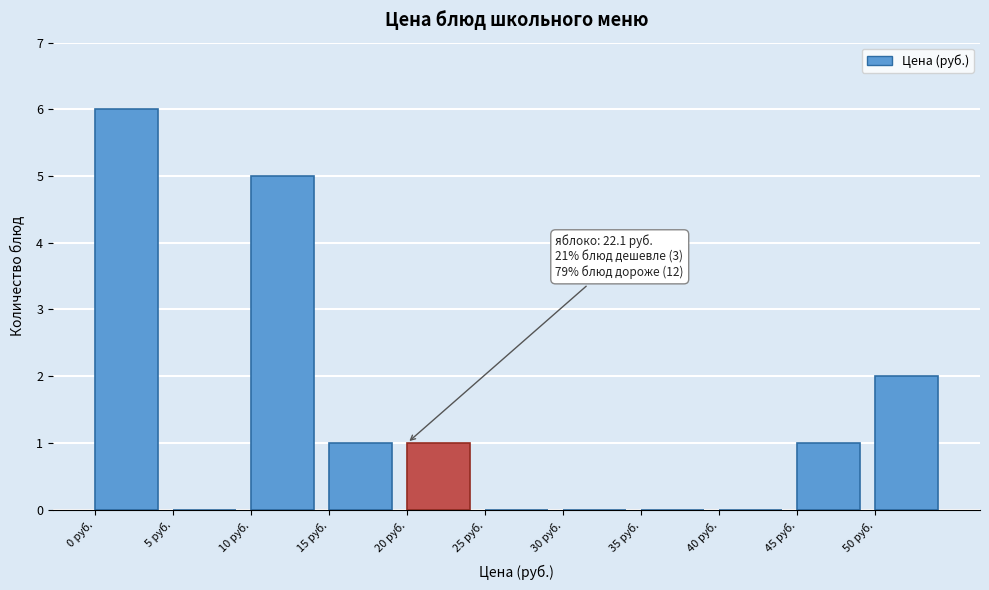

Which range on the x-axis has the tallest bar?

0 to 5